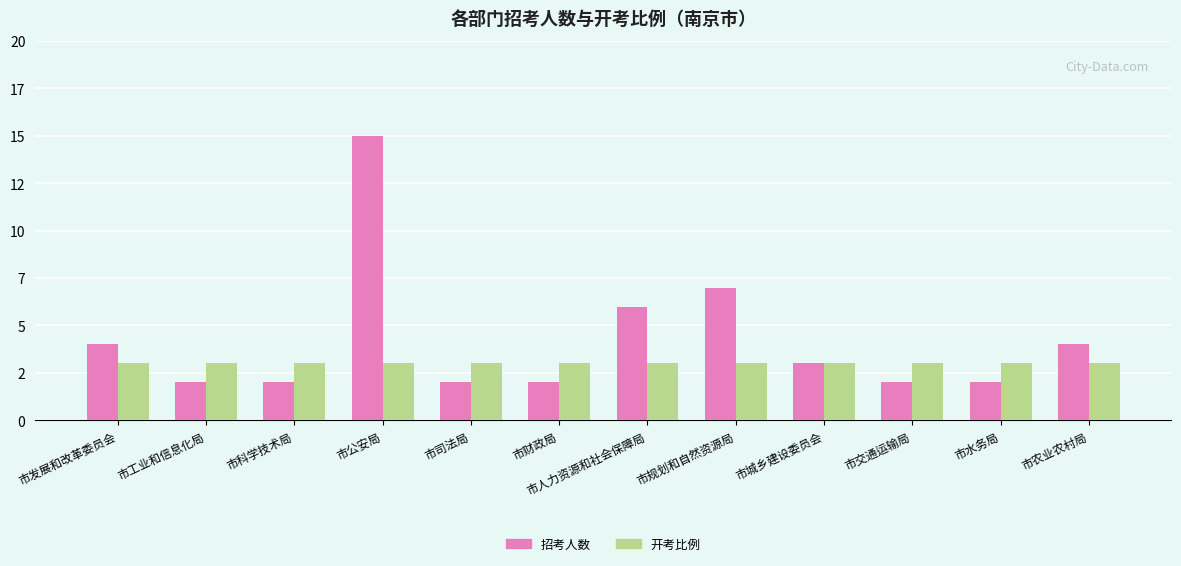

What is the sum of all 开考比例 values?

36